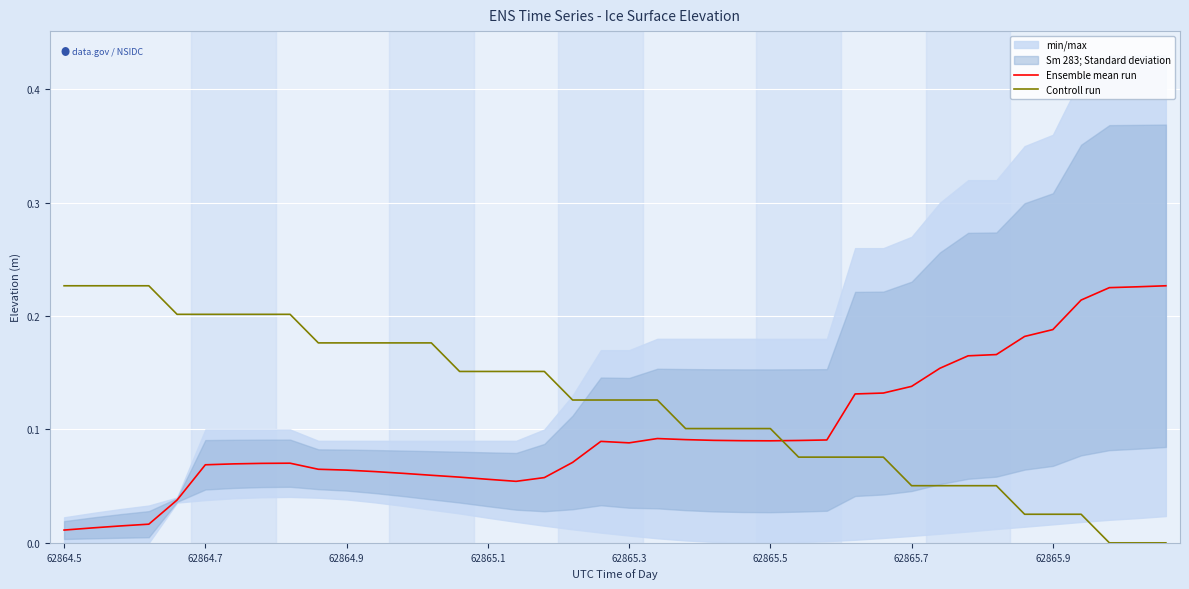

True or false: Controll run and Ensemble mean run intersect in this chart.

True